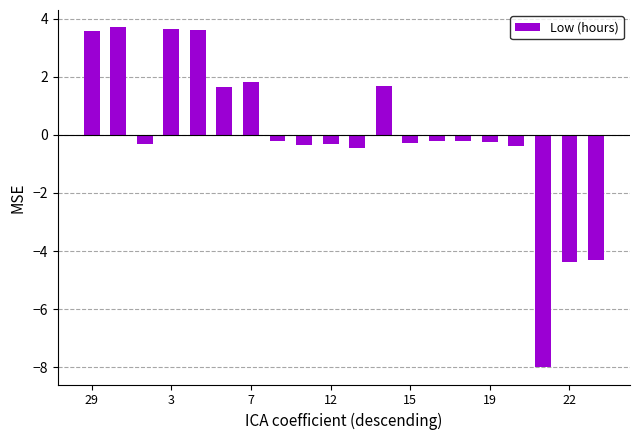

How many values are above zero?

7